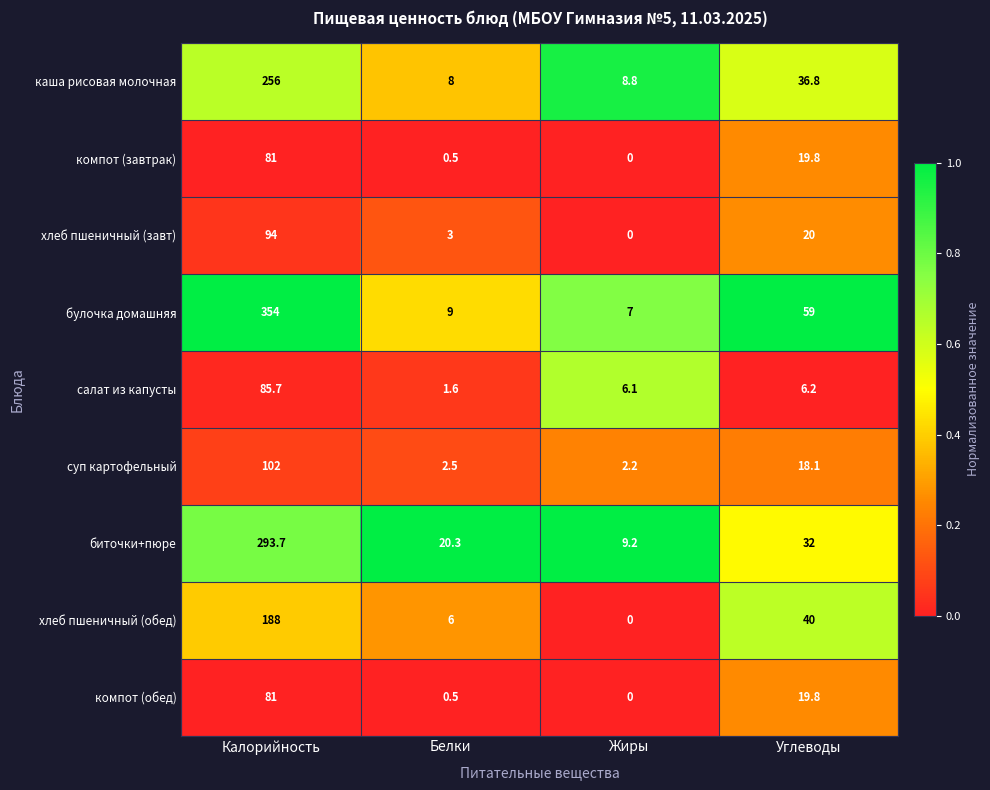

How many data points does each series have?

4